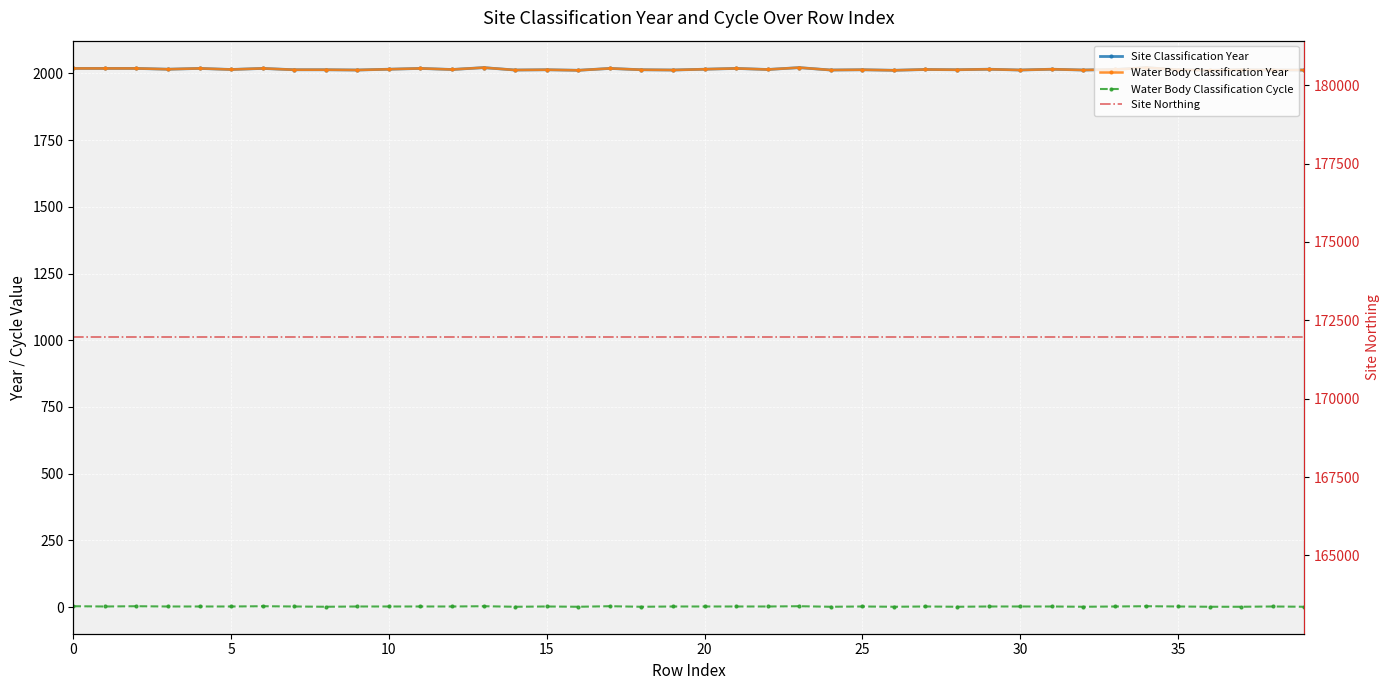

What is the highest value of the Site Classification Year series?

2022